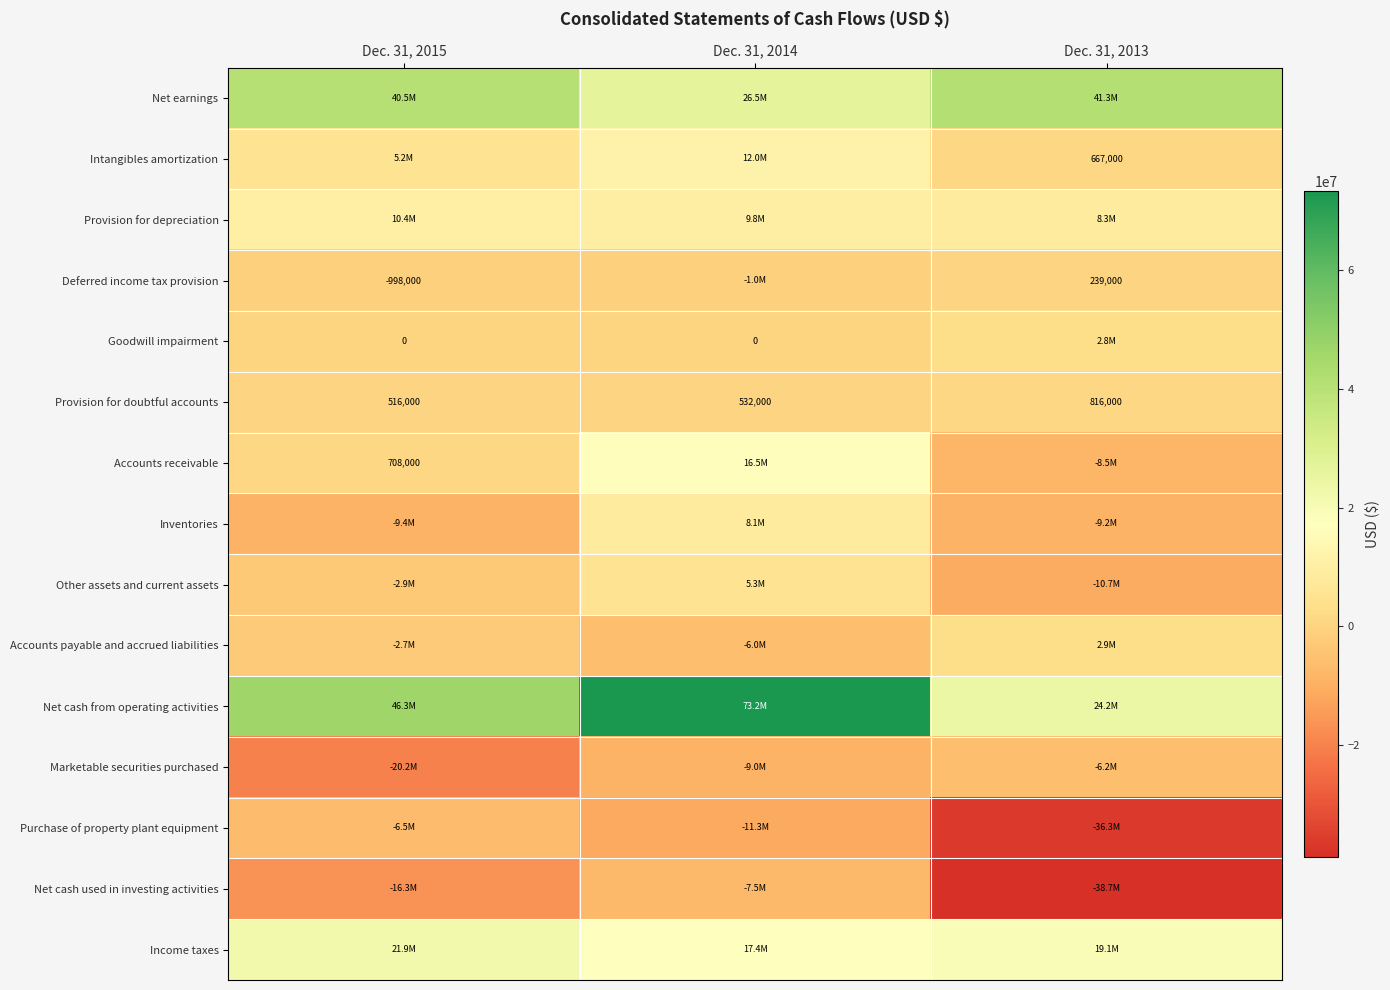

True or false: Intangibles amortization has a value of 667000 at Dec. 31, 2013.

True